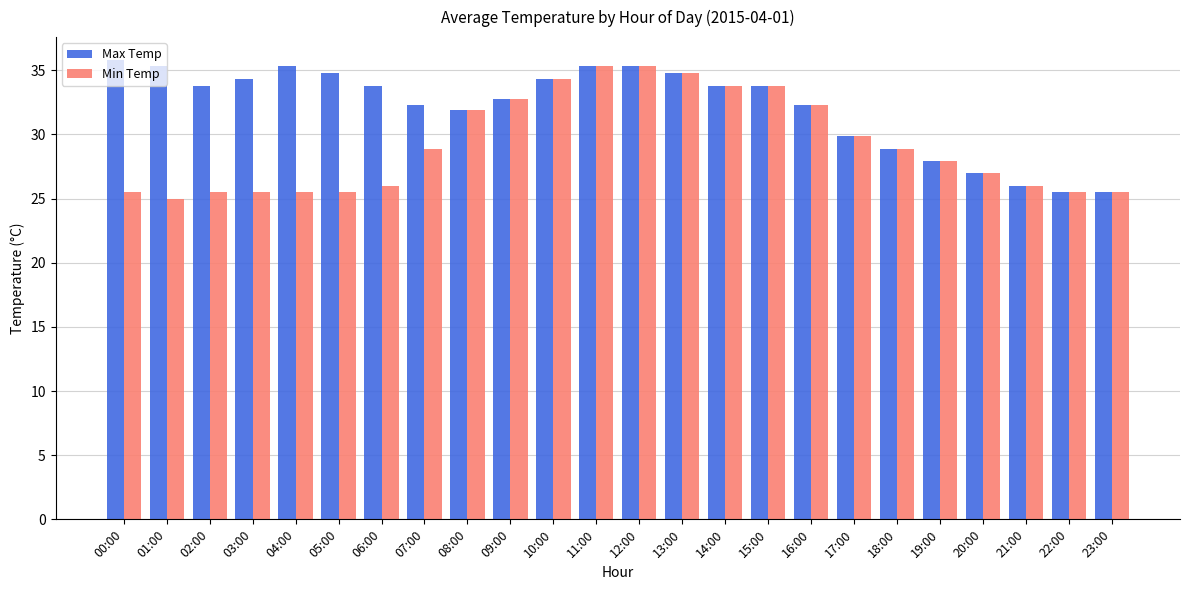

List the series in order of their overall mean, lowest first.

Min Temp, Max Temp